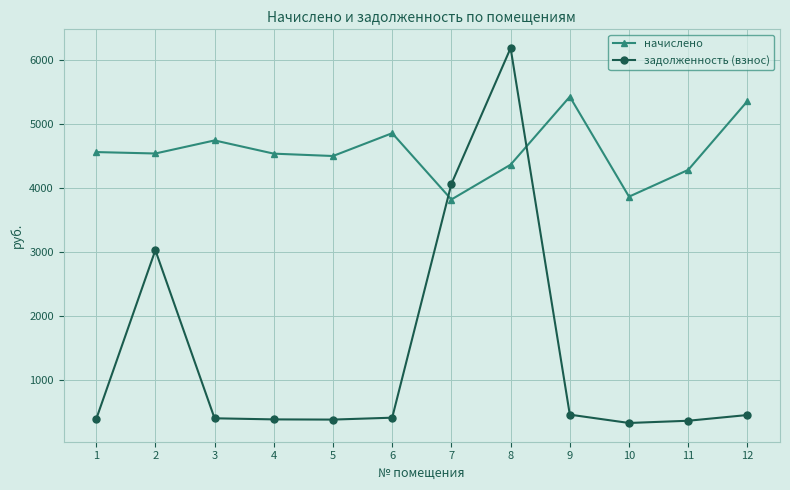

The задолженность (взнос) series shows 377.6 at 4. True or false?

True